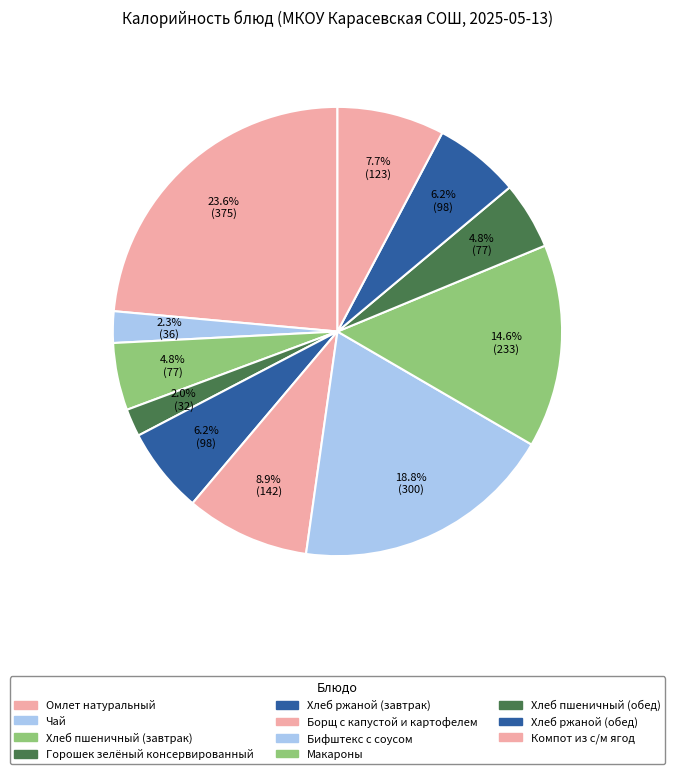

How many slices are in this pie chart?

11